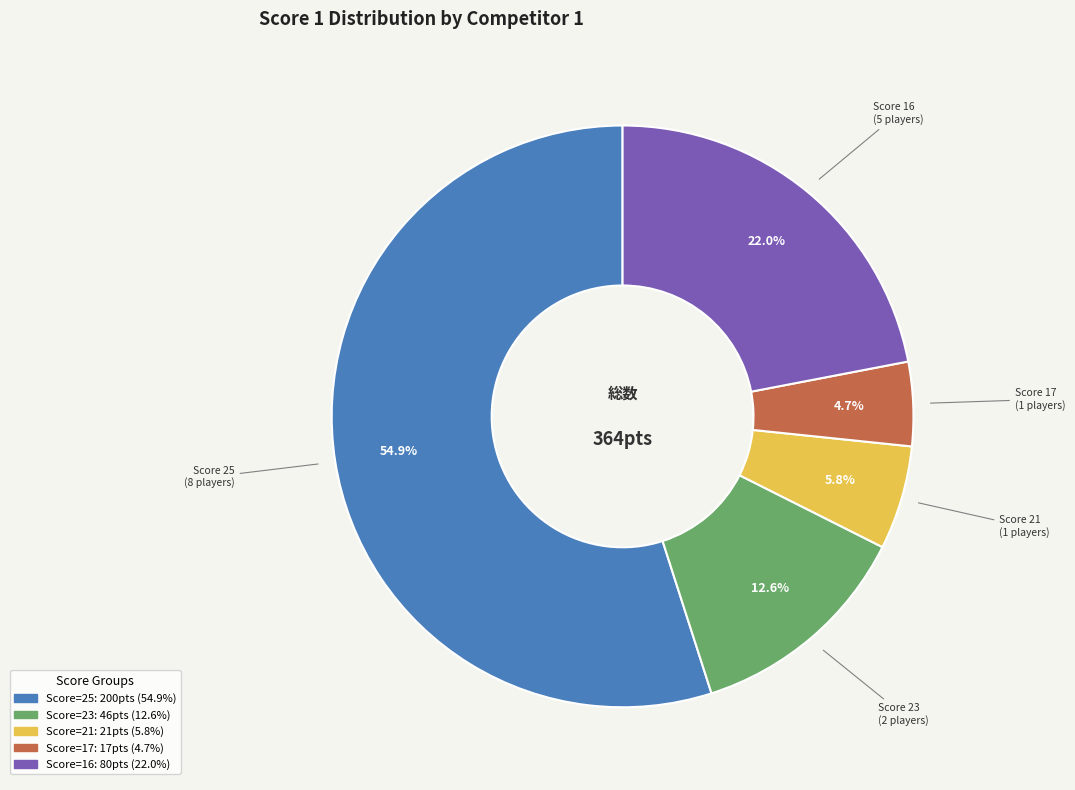

Is there a majority slice in this chart?

Yes